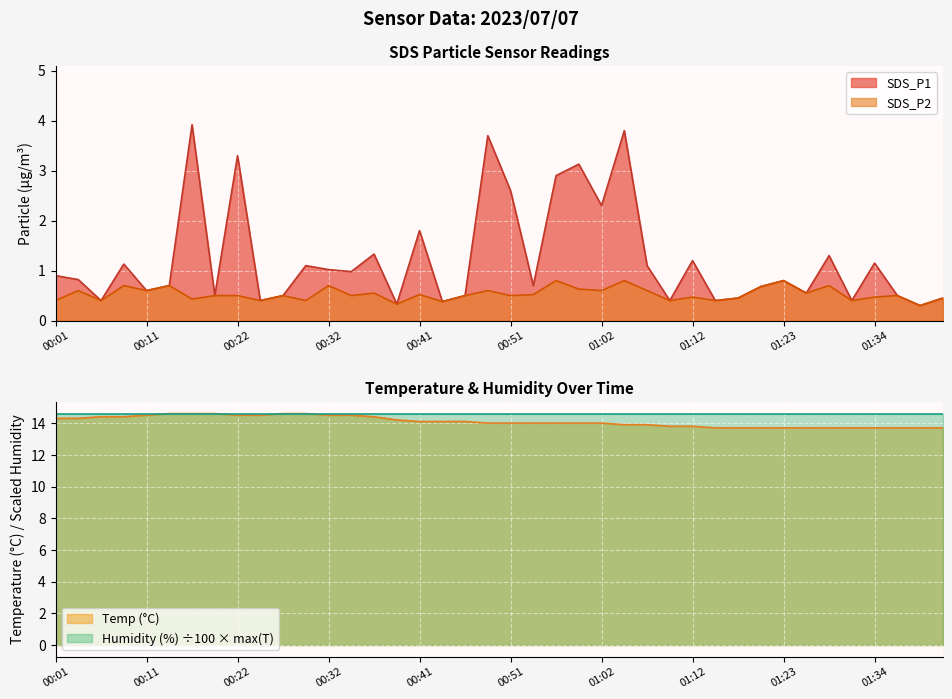

At which label is SDS_P1 closest to 2?

00:41